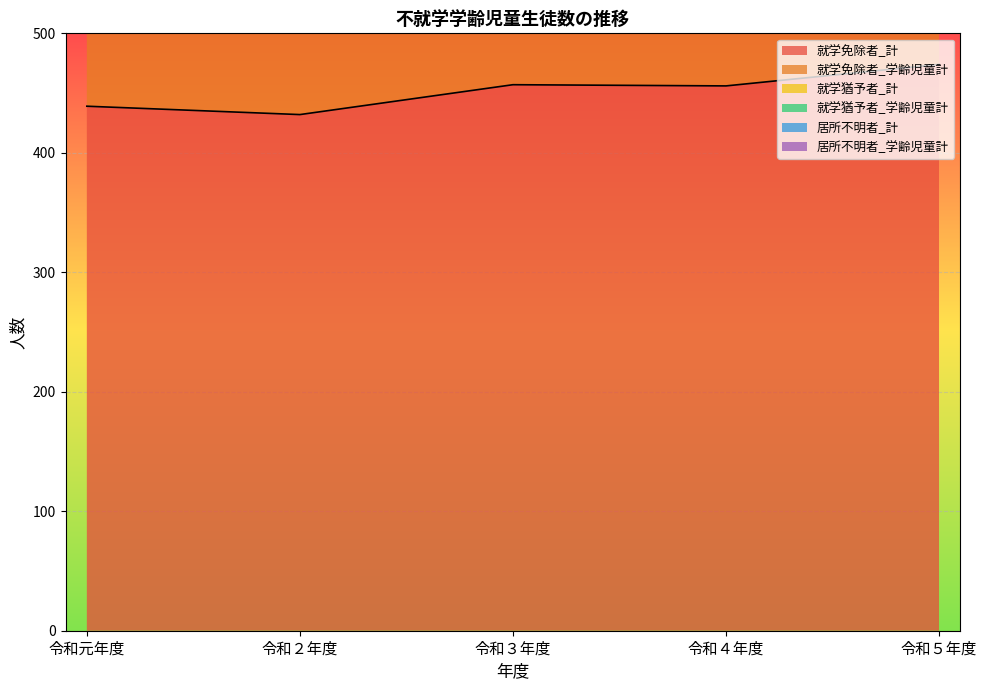

Rank the categories by 就学猶予者_学齢児童計 value from highest to lowest.

令和２年度, 令和元年度, 令和３年度, 令和４年度, 令和５年度